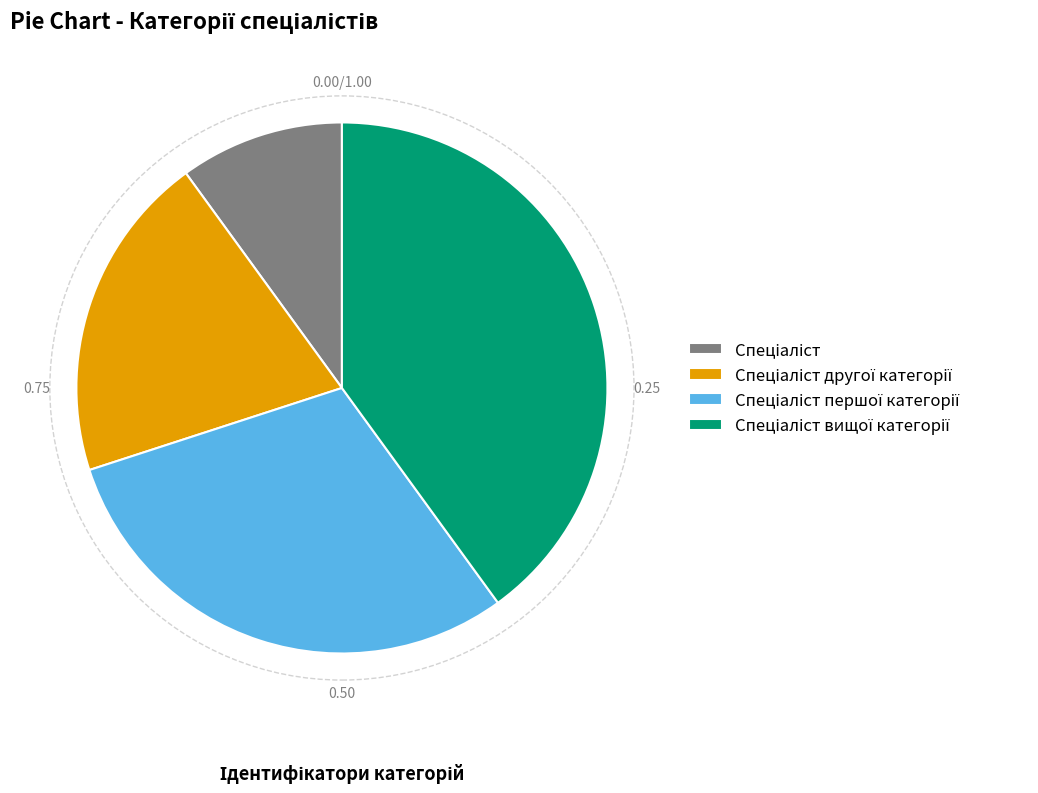

Does any single category account for the majority?

No